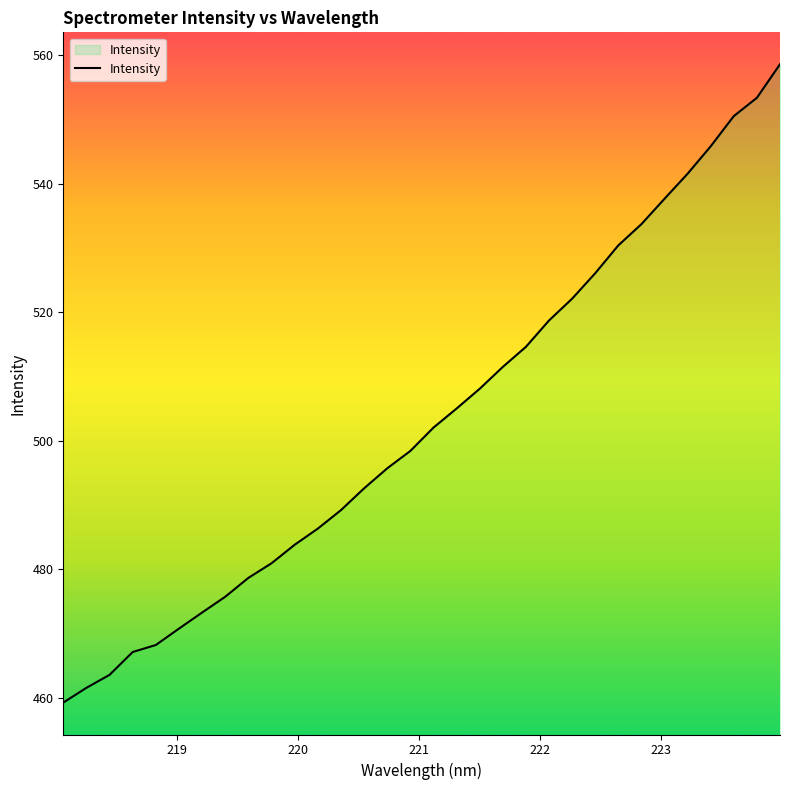

What is the maximum value shown in the chart?

558.6